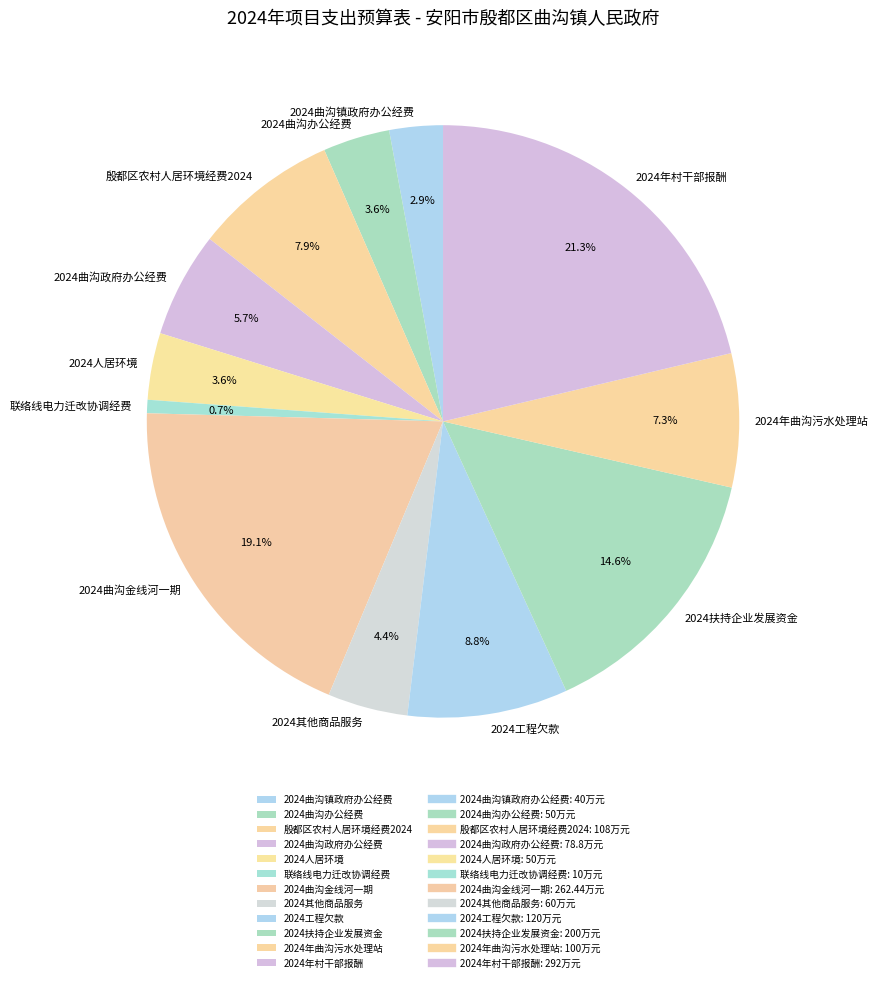

To the nearest percent, what percentage of the pie is 2024曲沟镇政府办公经费?

3%